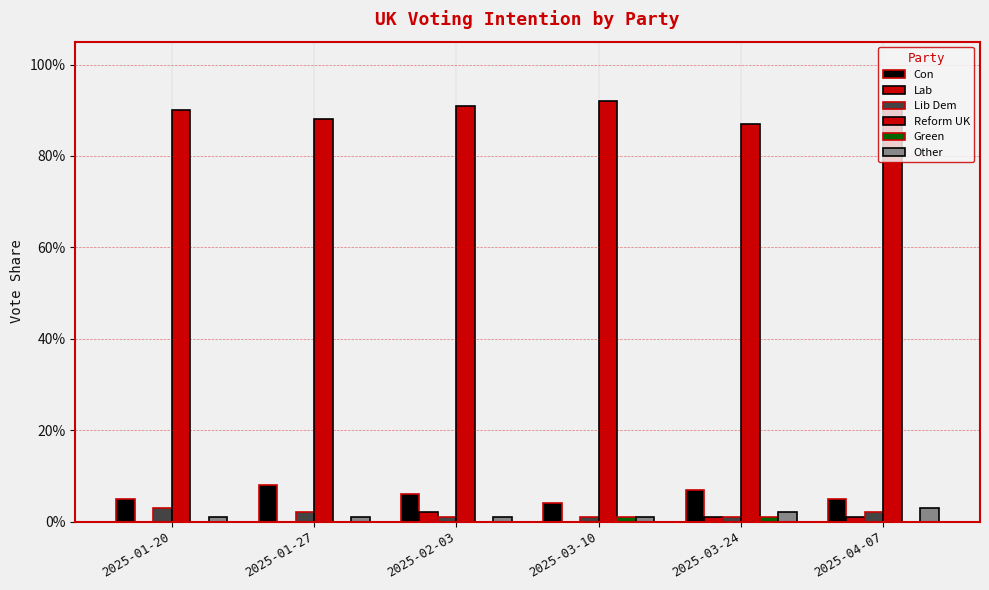

Does the chart contain any negative values?

No